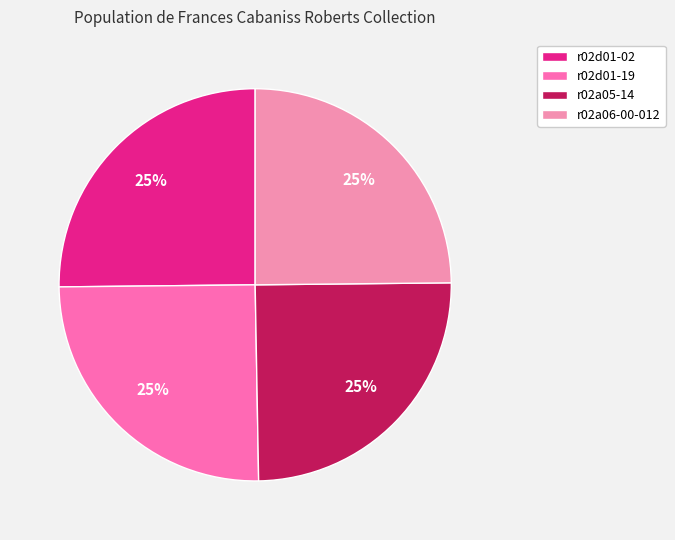

How many segments does this pie chart have?

4